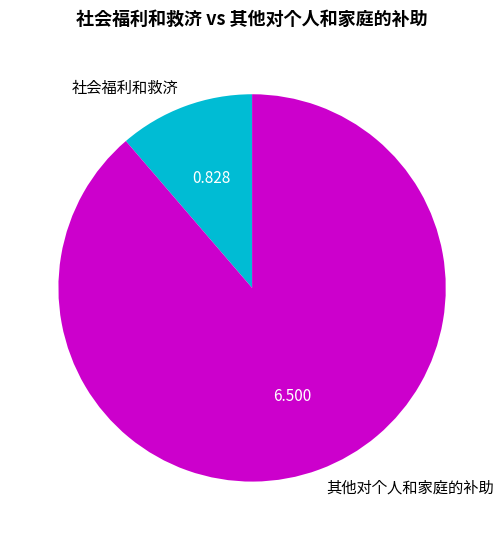

How many segments does this pie chart have?

2